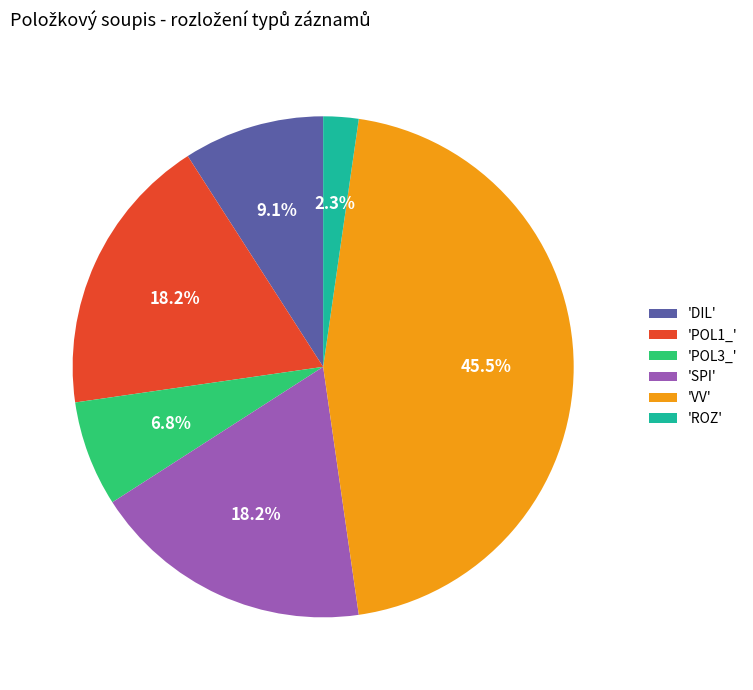

Is the sum of 'DIL' and 'SPI' greater than half?

No